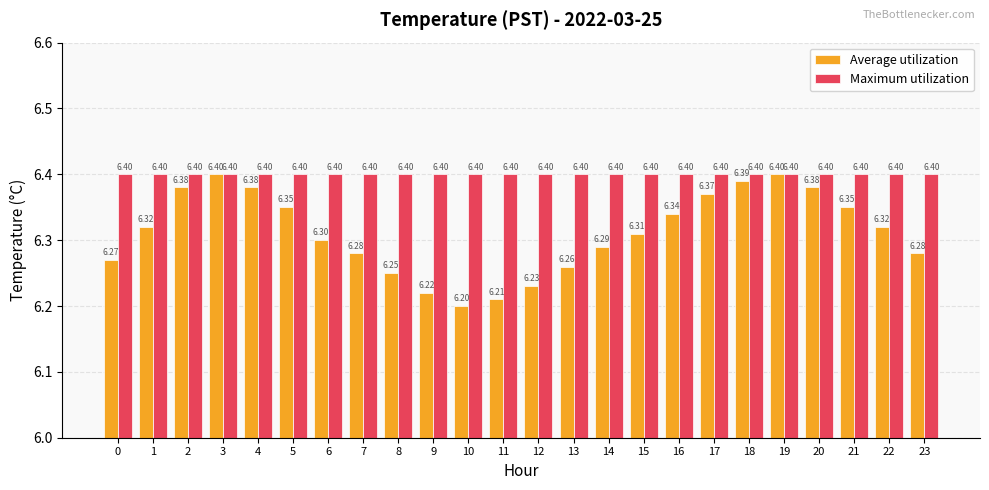

What is the value of the Maximum utilization bar at the 21st from the left?

6.4